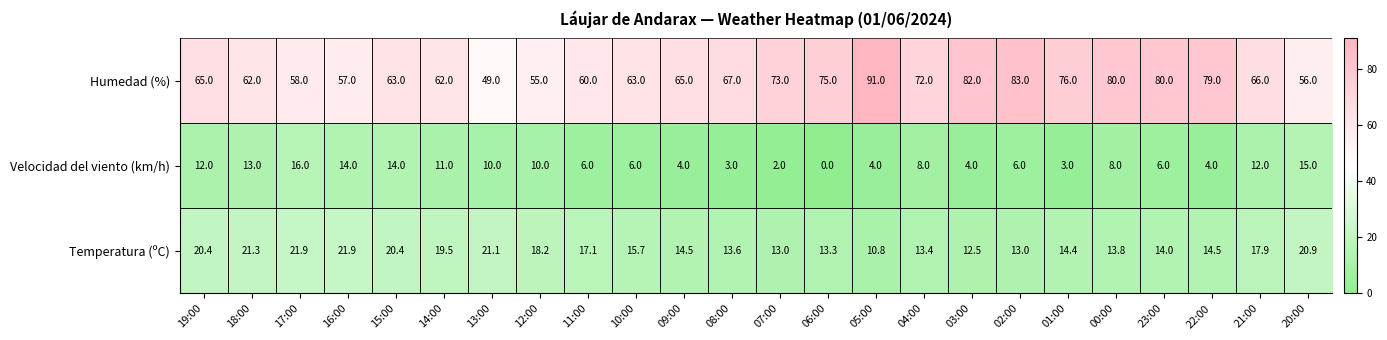

Which series has the largest range (max minus min)?

Humedad (%)